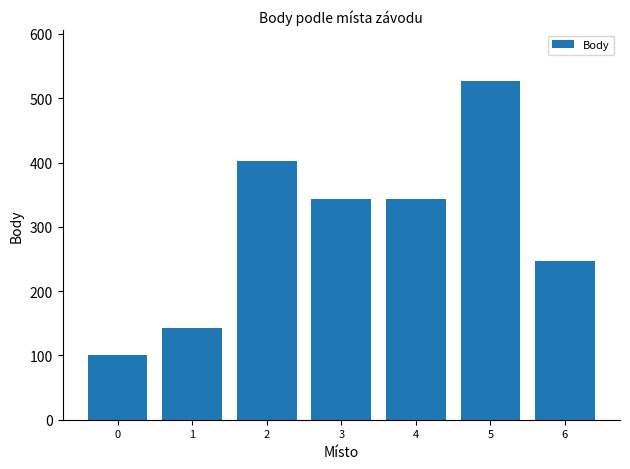

What value does the data have at 4?

344